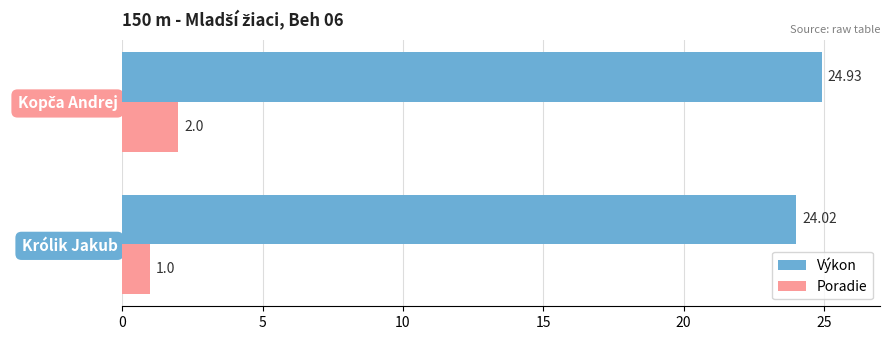

Which series has the widest spread of values?

Poradie